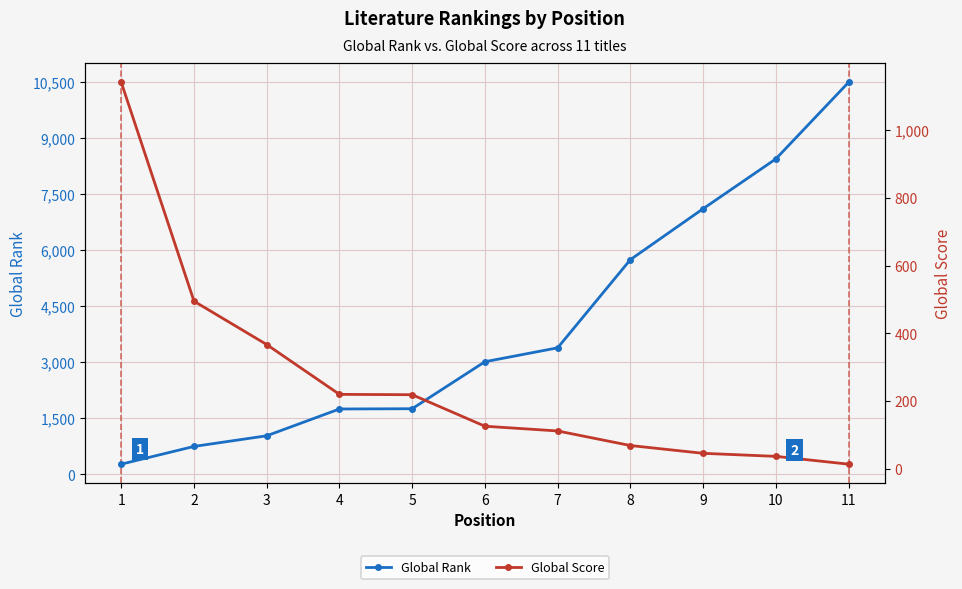

Rank the series at 7 from highest to lowest value.

Global Rank, Global Score